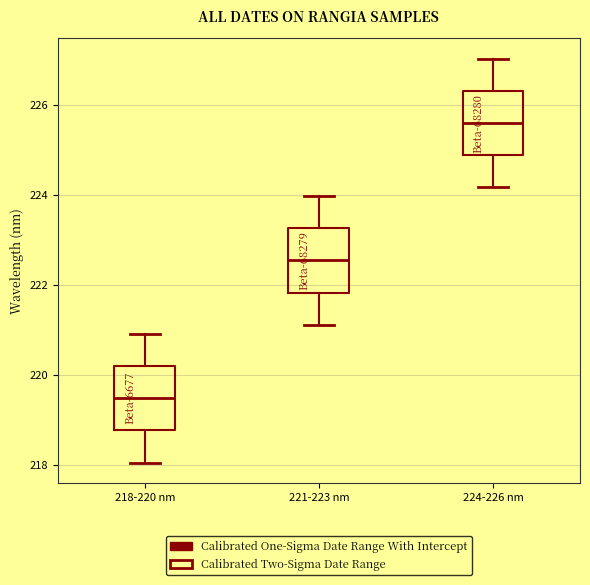

Reading left to right, read every box against the y-axis: the position of its median line, the range the box covers, and the ends of its whiskers. The values are not printed on the chart, so give them approximately, as read against the axis.

218-220 nm: median 219.4, box 218.8 to 220.2, whiskers 218.0 to 221.0
221-223 nm: median 222.6, box 221.8 to 223.2, whiskers 221.2 to 224.0
224-226 nm: median 225.6, box 224.8 to 226.4, whiskers 224.2 to 227.0